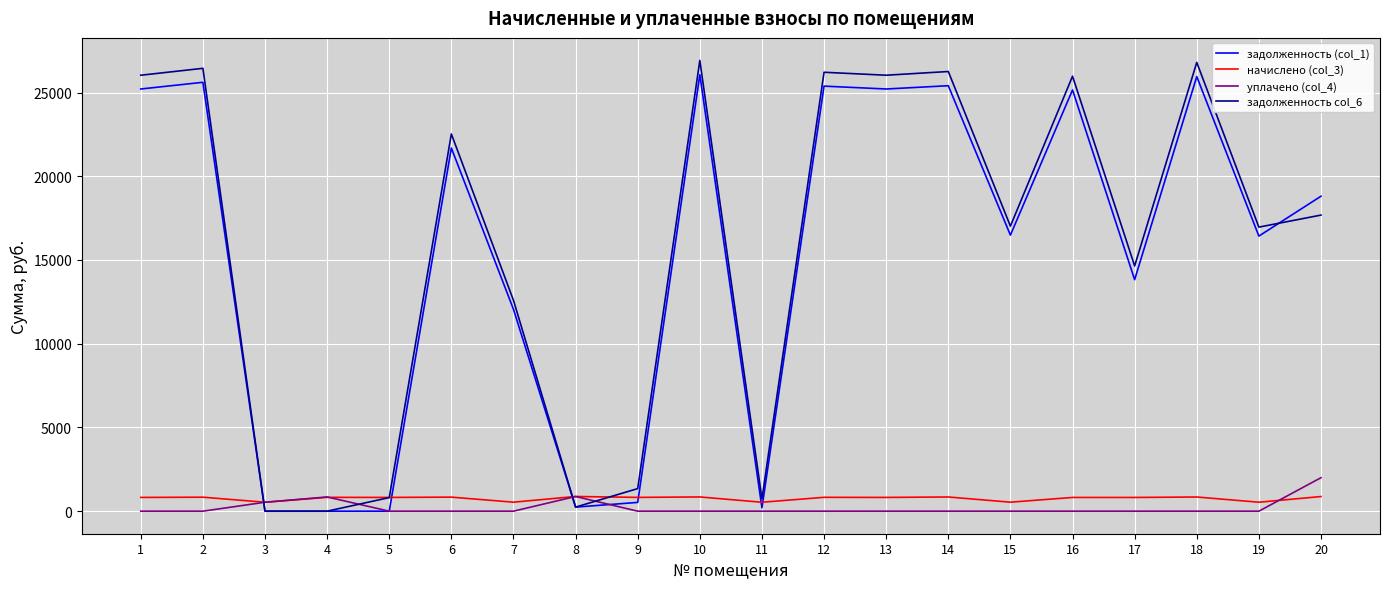

What is the maximum value shown in the chart?

26915.6